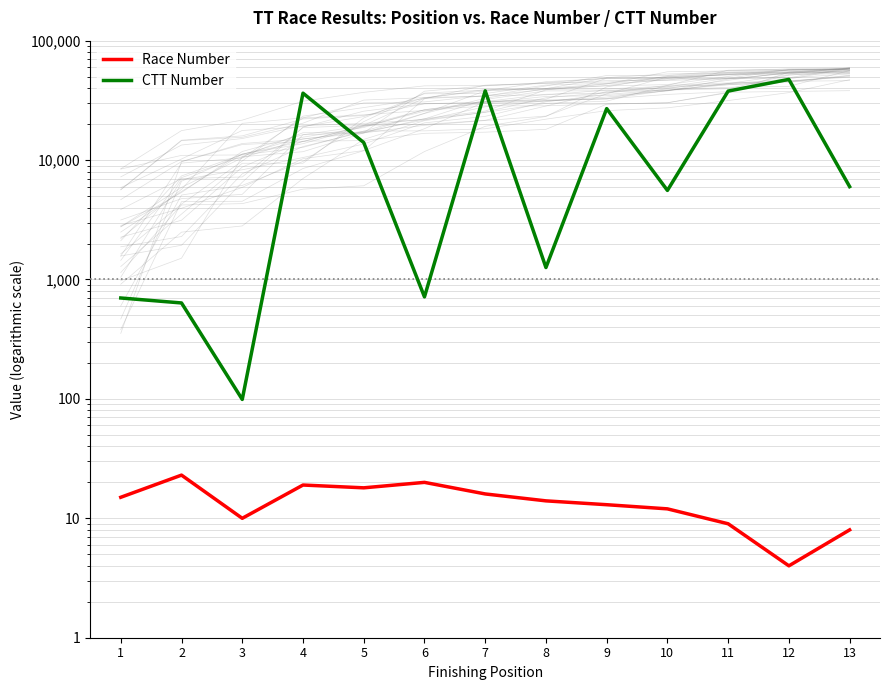

True or false: CTT Number and Race Number cross at least once.

False